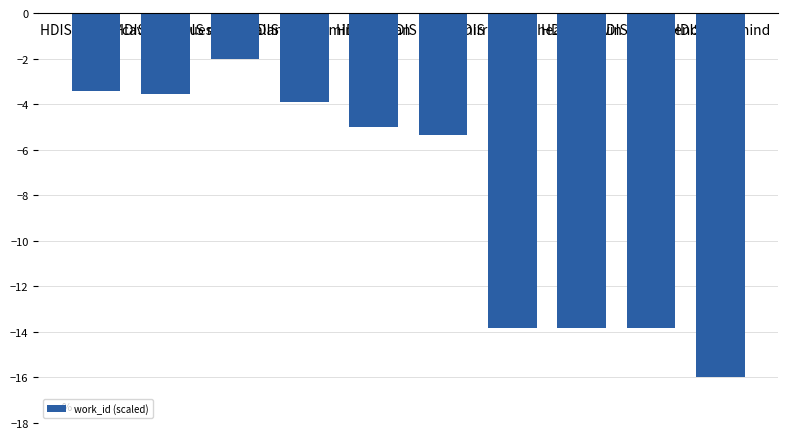

Read the value at HDIS mind/balance.

-2.0